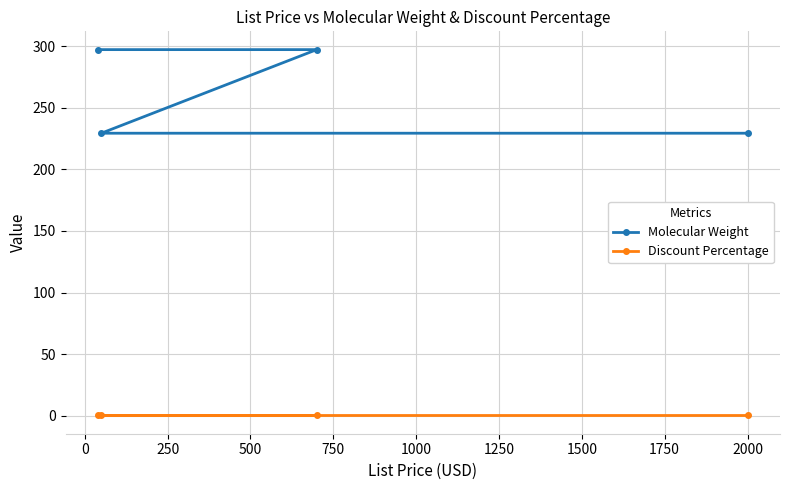

What is the maximum value for Molecular Weight?

297.1